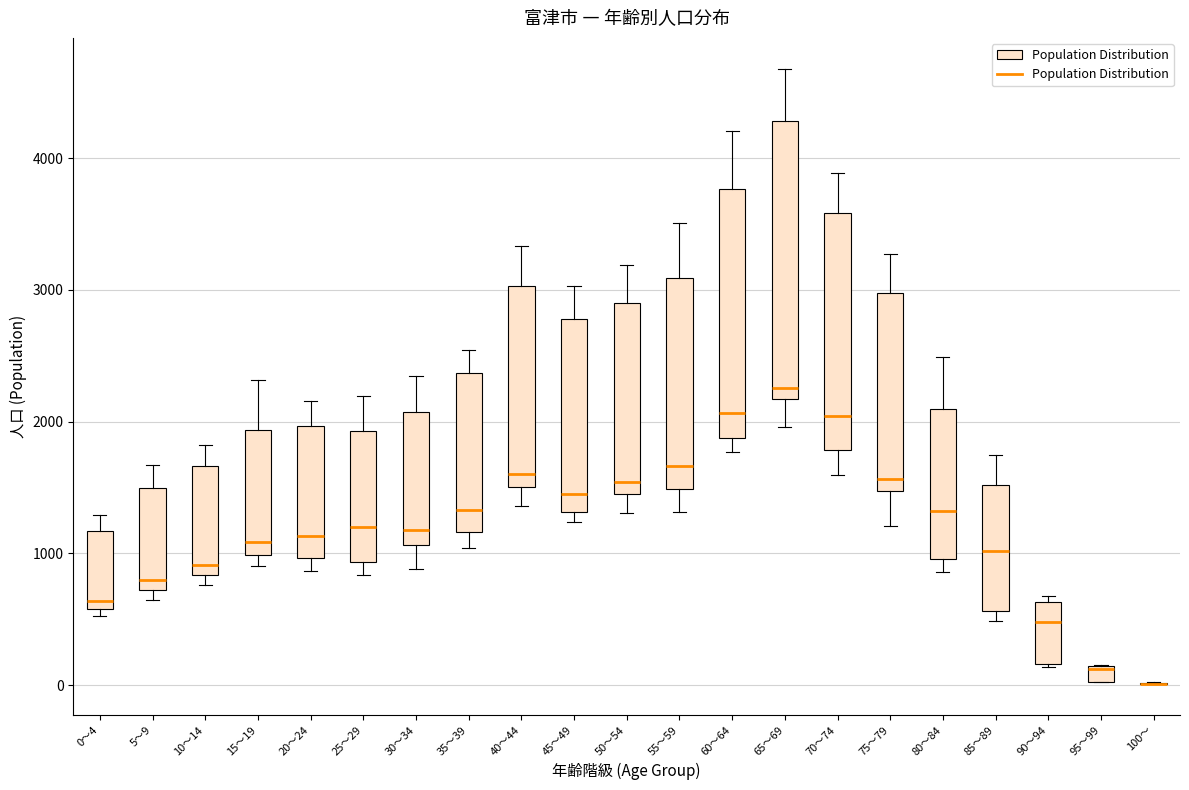

Which box is the tallest, from its lower edge to its upper edge?

65～69